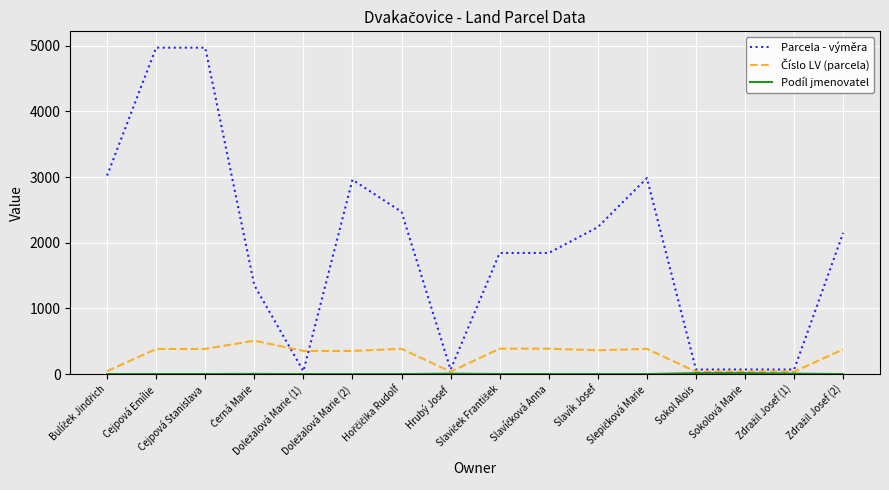

Which series has the largest total across all categories?

Parcela - výměra